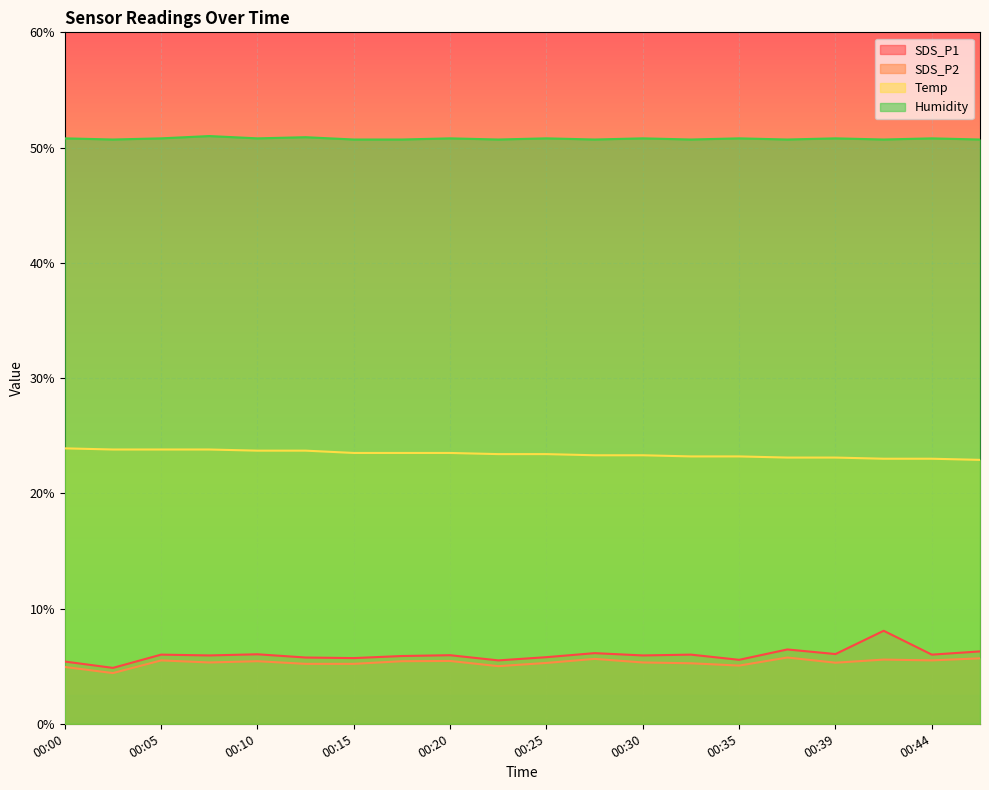

What is the approximate value of SDS_P1 at 00:17?

5.9